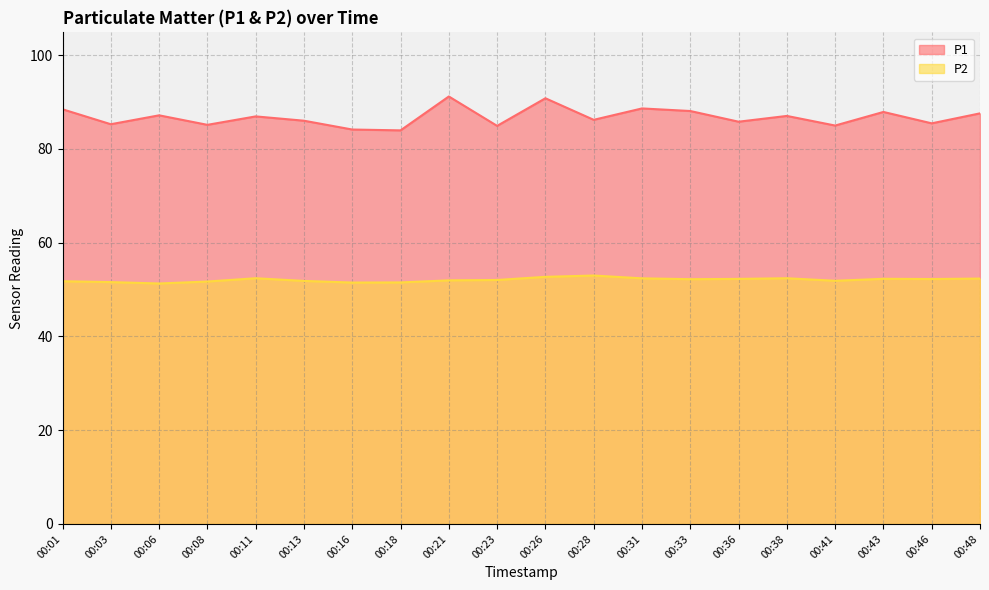

What is the sum of the P2 values at 00:03 and 00:28?

104.6